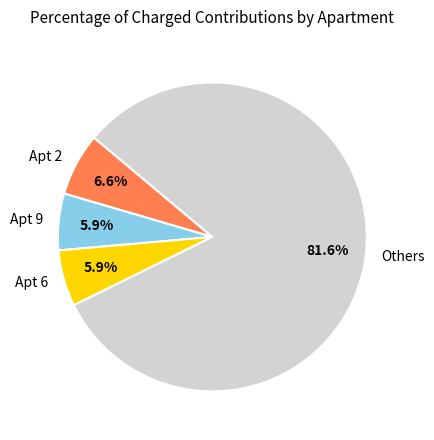

Which has a higher value, Others or Apt 2?

Others